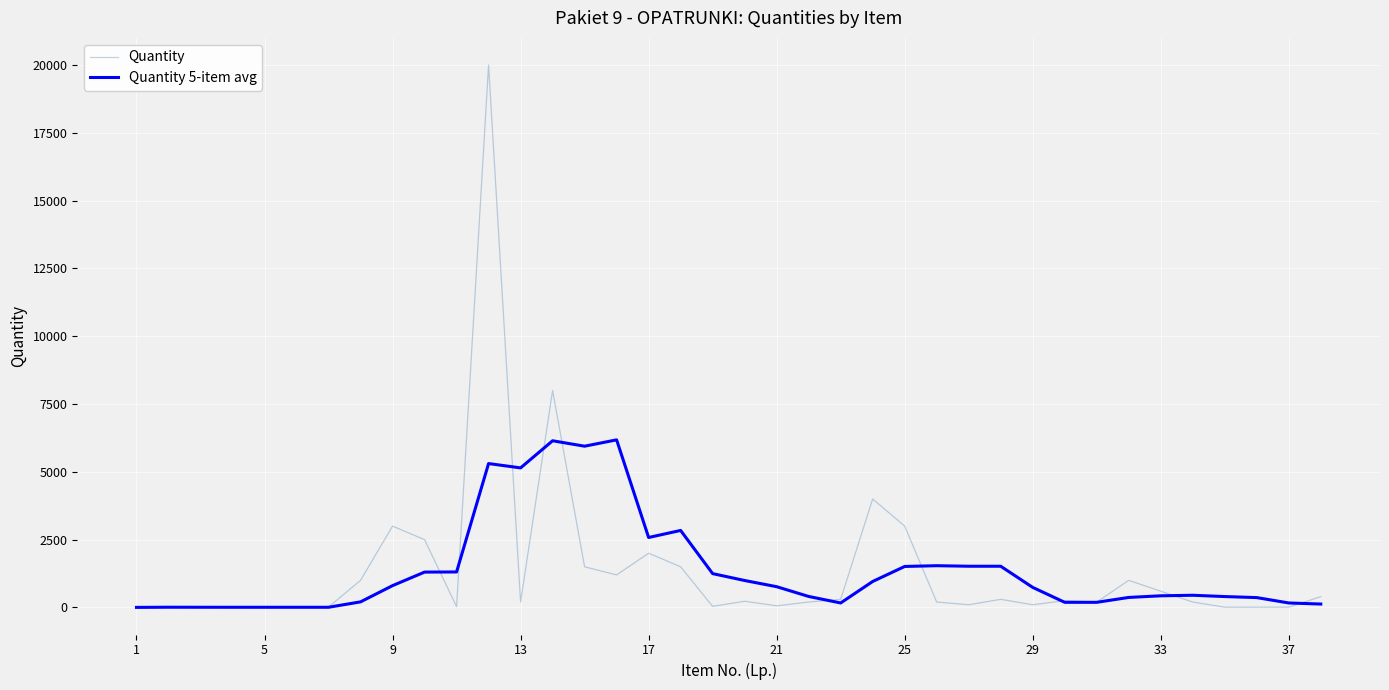

Which series has the largest range (max minus min)?

Quantity